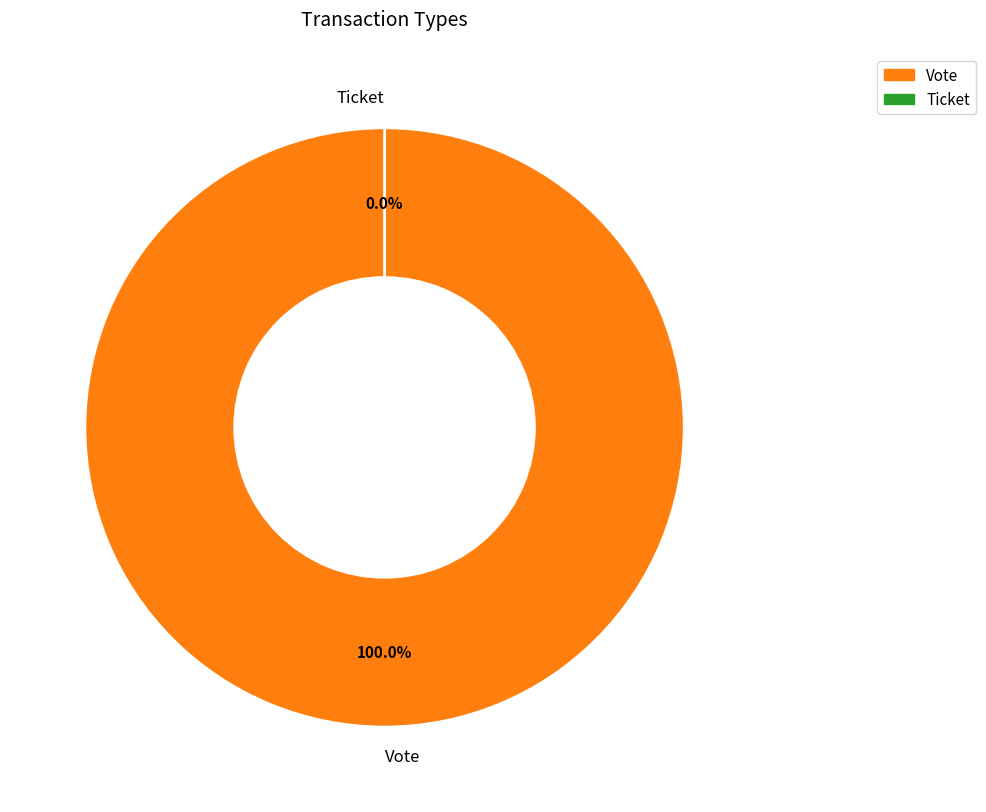

To the nearest percent, what is the difference between the largest and smallest slice percentages?

100%